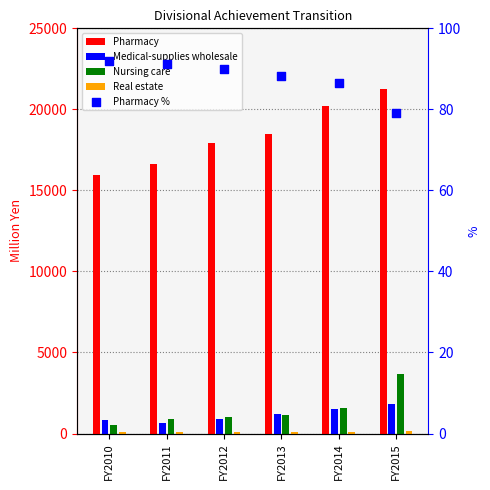

Which series reaches the maximum Y coordinate?

Pharmacy